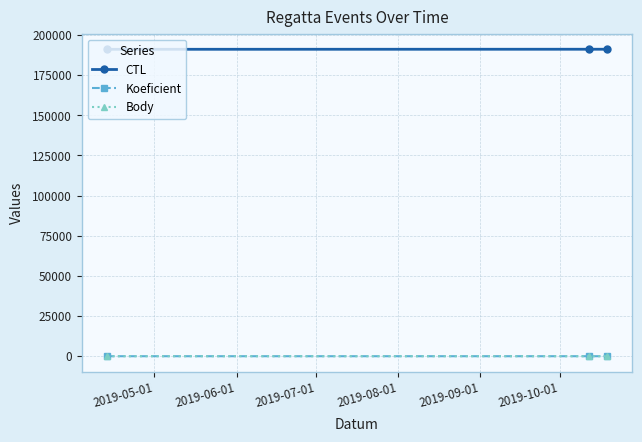

Is this an area chart (filled region under the line)?

No